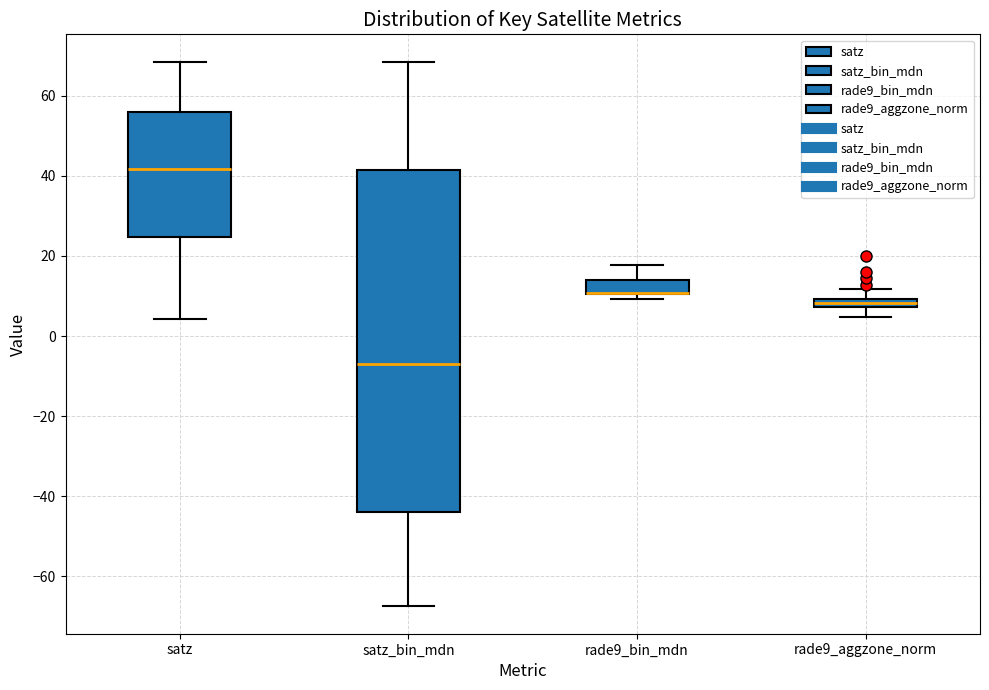

Which box is the tallest, from its lower edge to its upper edge?

satz_bin_mdn